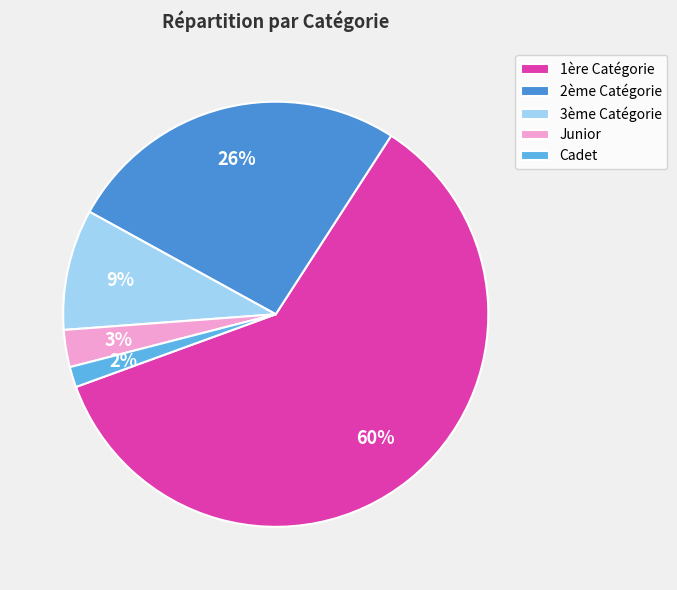

Combined, do 3ème Catégorie and 1ère Catégorie account for over 50%?

Yes